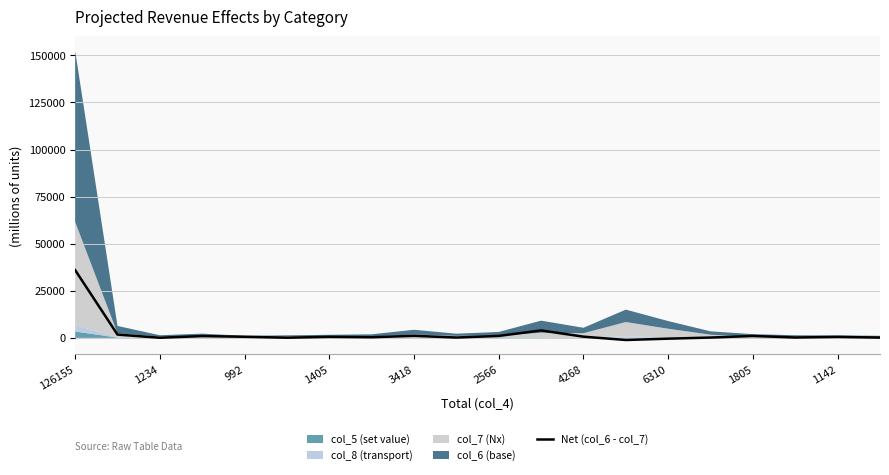

How many positive values are there?

18